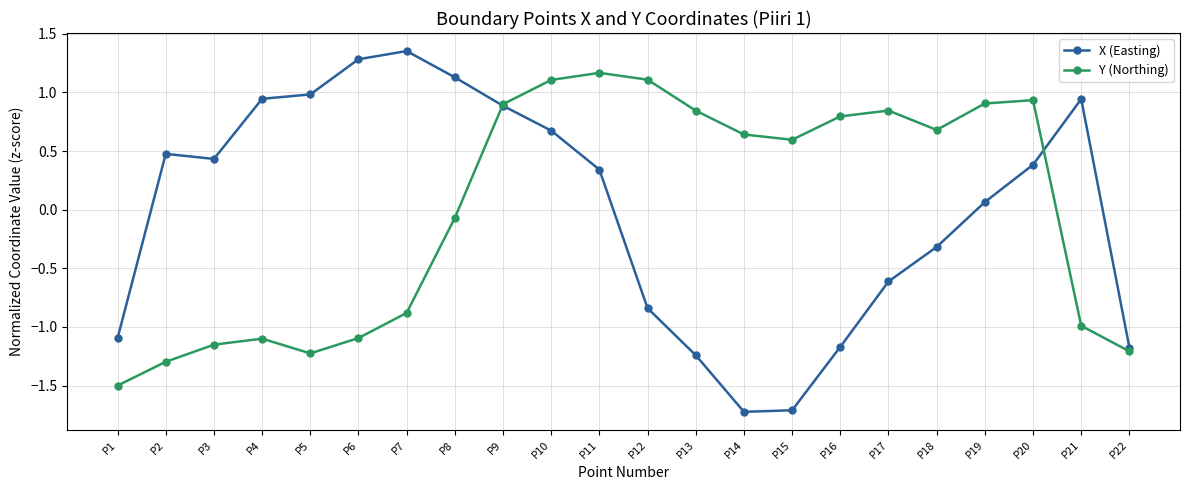

How many times do Y (Northing) and X (Easting) cross each other?

2